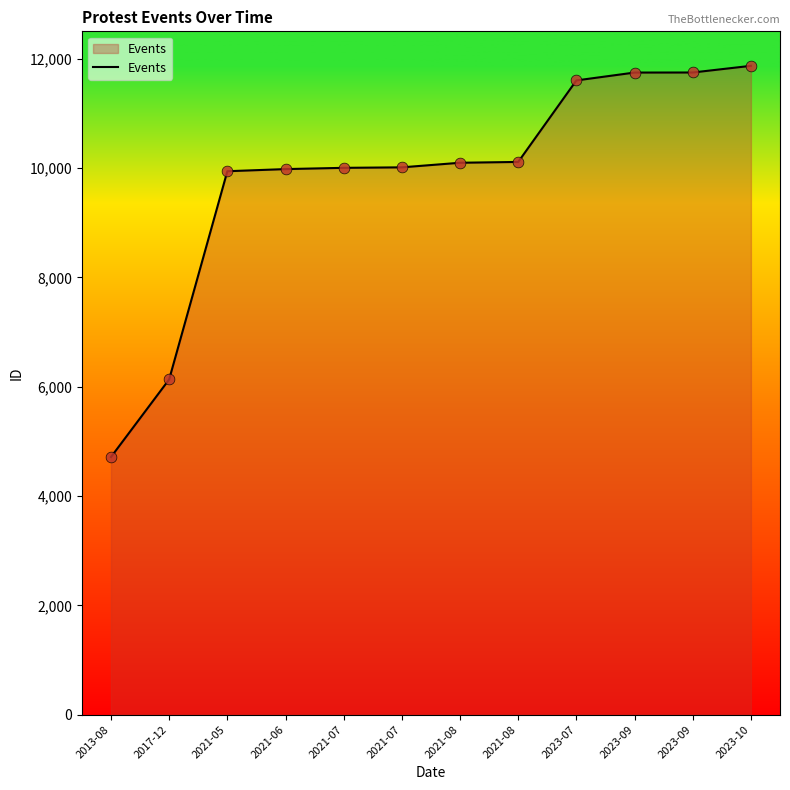

What is the change in value from 2013-08 to 2021-05?

+5228